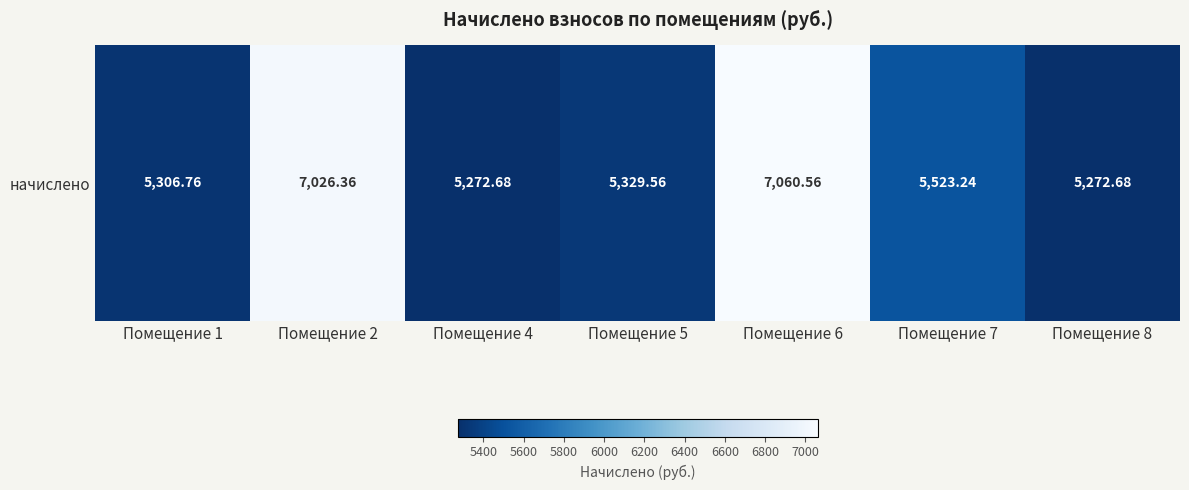

How many categories are shown in the chart?

7